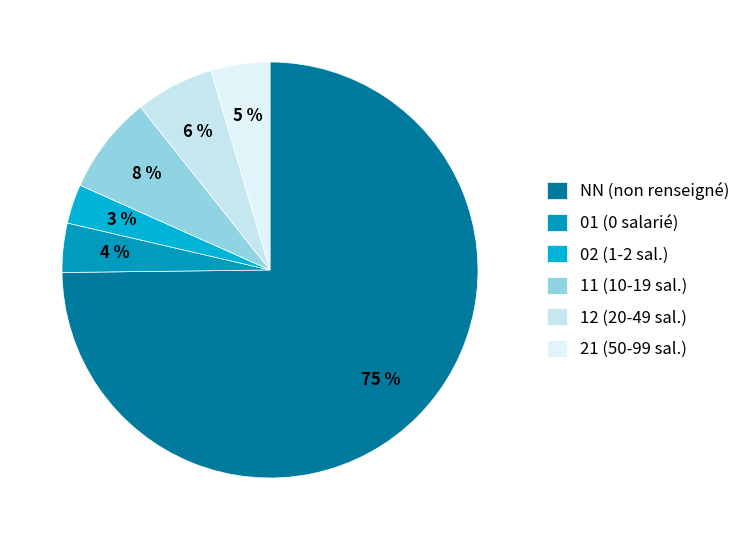

Which slice is the largest?

NN